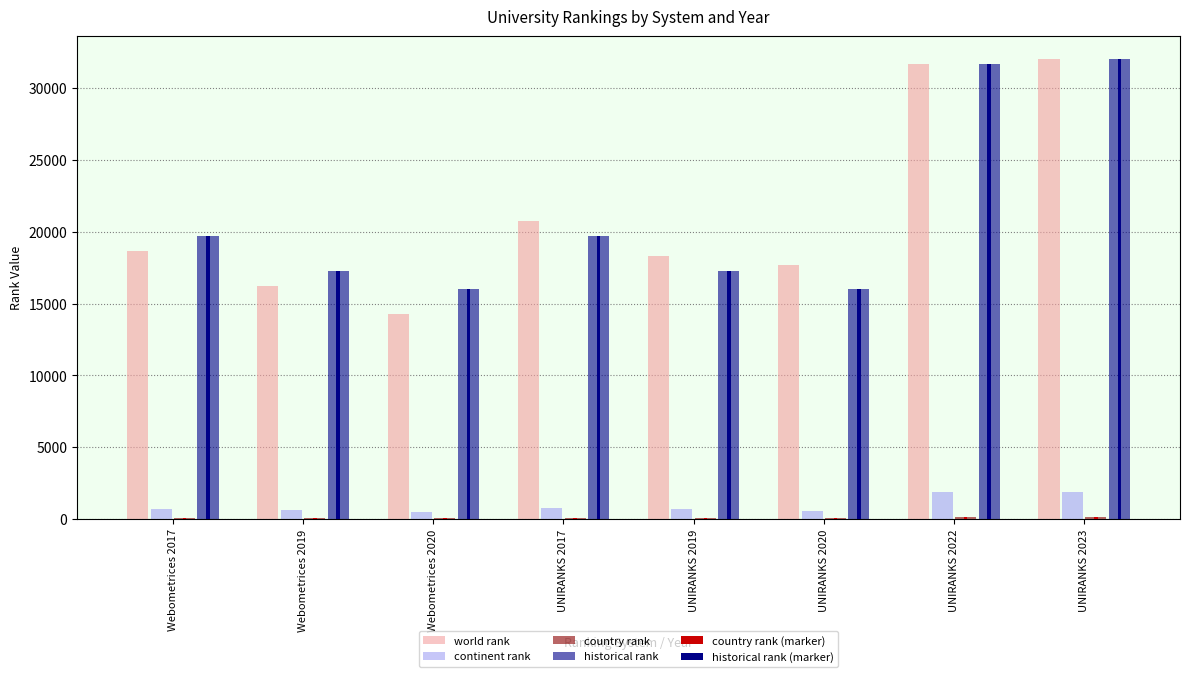

What is the total value across all series at Webometrices 2020?

46874